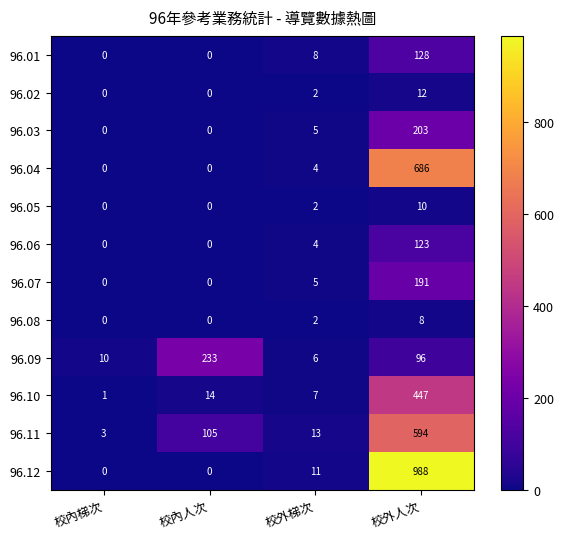

Between 校內梯次 and 校外人次, which series saw the biggest shift?

96.12